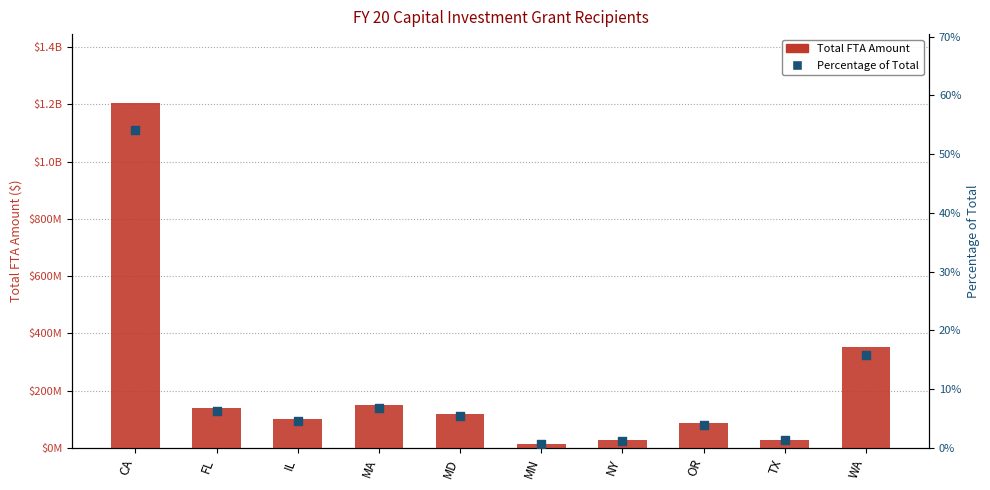

At which category is the sum across all series the highest?

CA